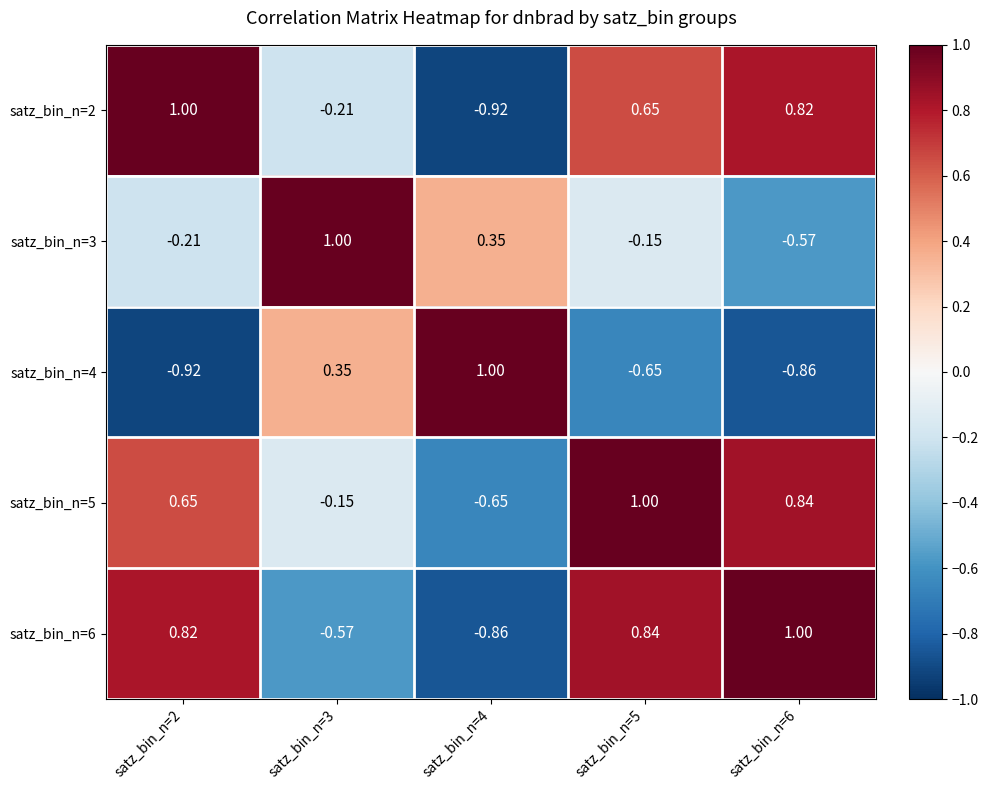

How many data points does each series have?

5